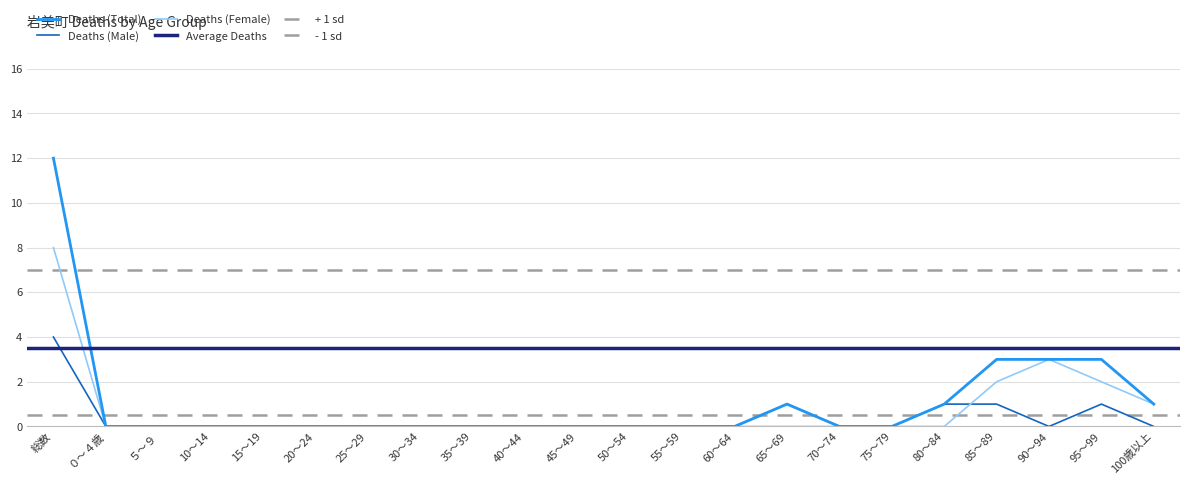

What is the total value across all series at 総数?

24